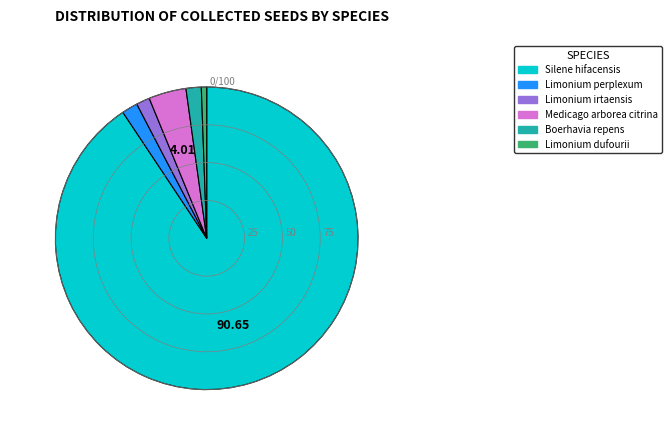

Do Limonium irtaensis and Medicago arborea citrina together represent more than half of the pie?

No